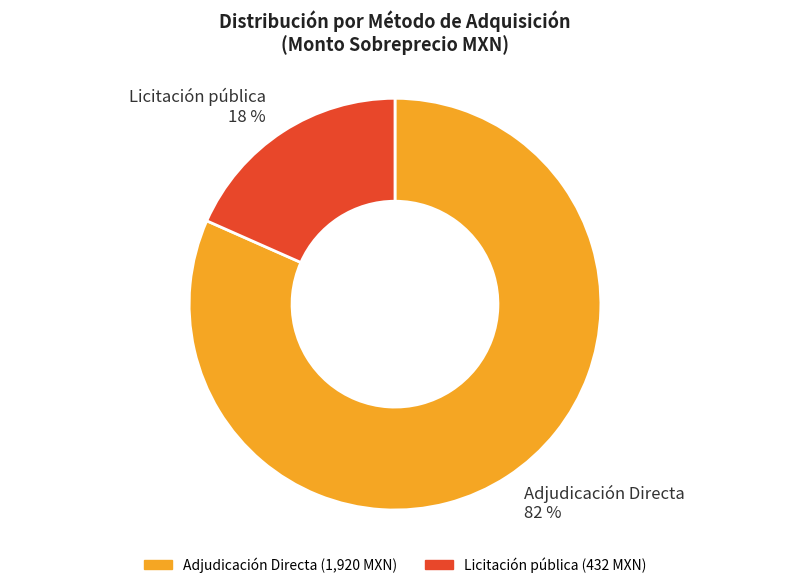

What is the largest slice in the pie chart?

Adjudicación Directa